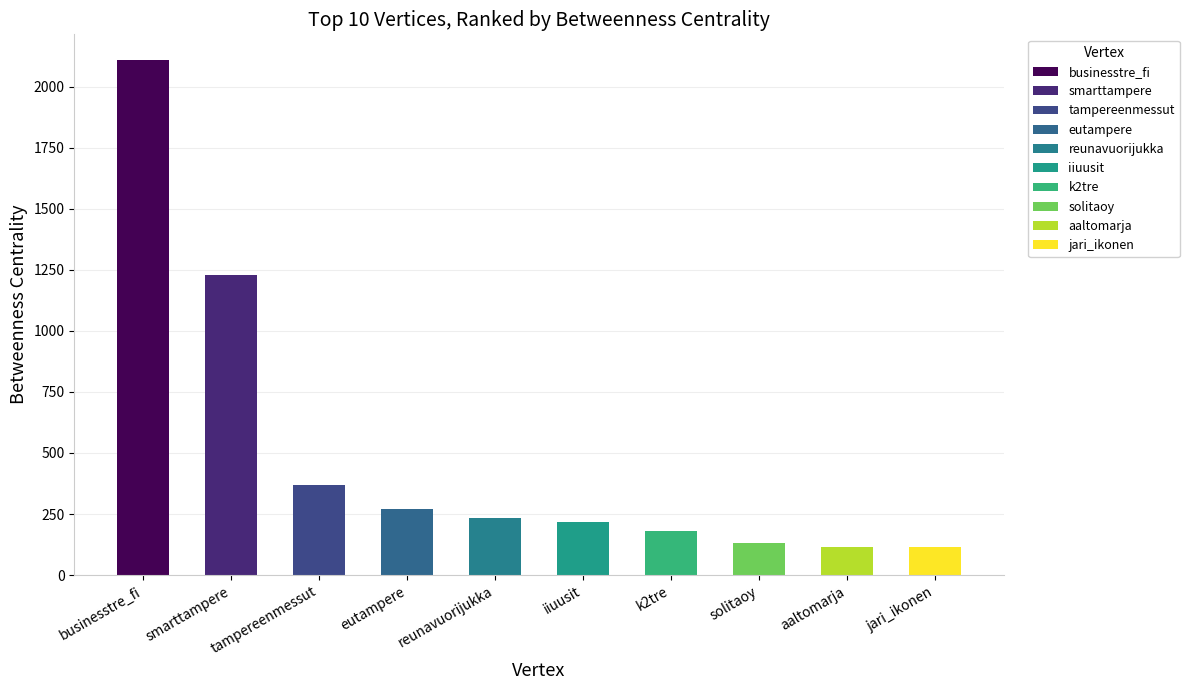

Reading left to right, extract all data points from this chart.

2108.7	1227.2	367.7	272.5	232.1	218.4	178.9	130.3	114.0	114.0